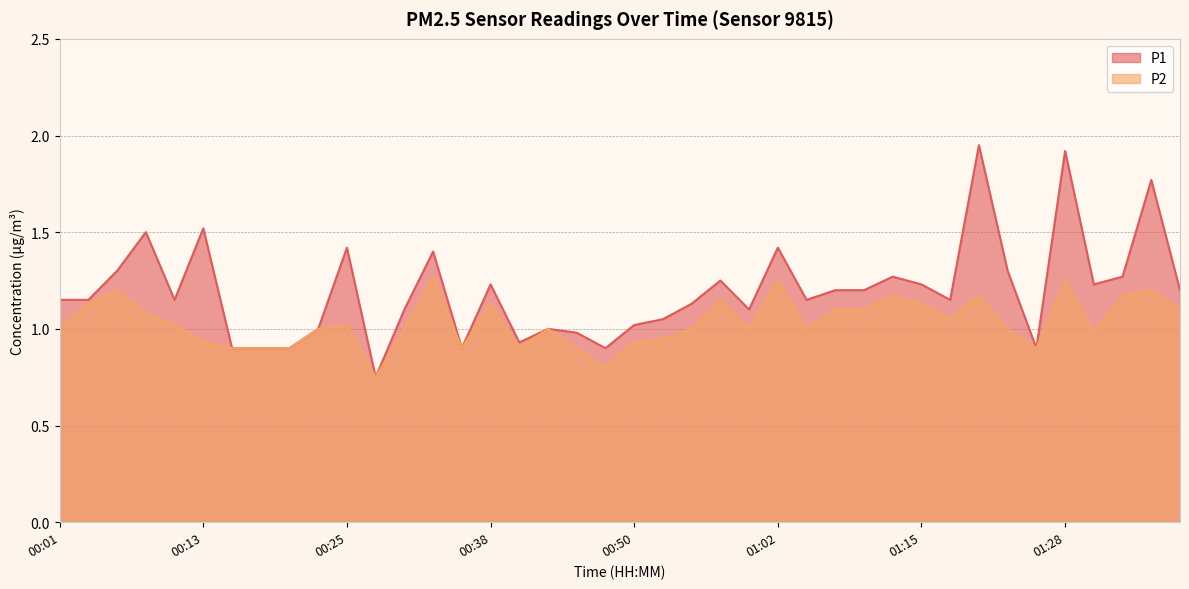

How many lines are shown in the chart?

2